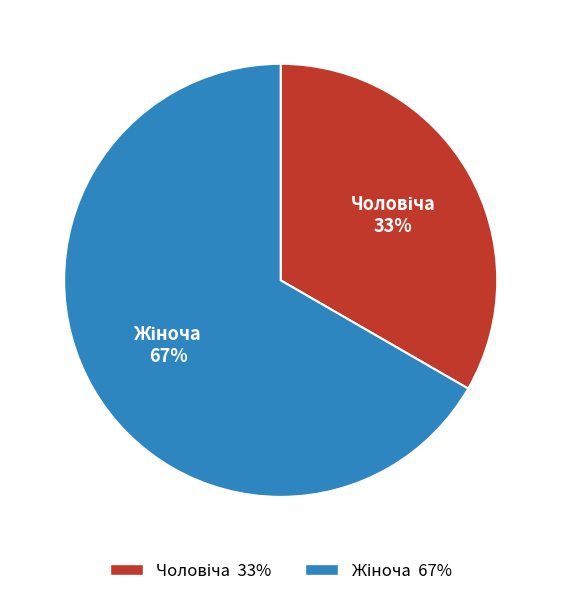

Does any single category account for the majority?

Yes